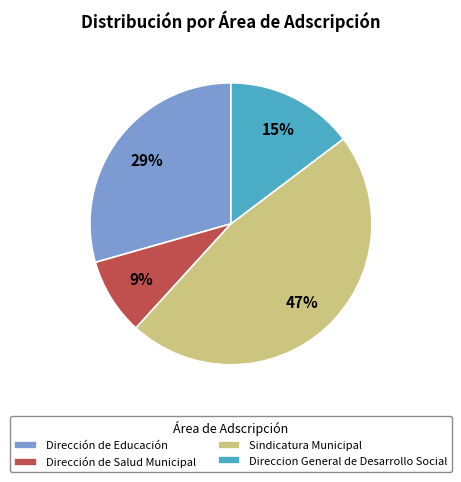

To the nearest percent, what portion does Direccion General de Desarrollo Social represent?

15%